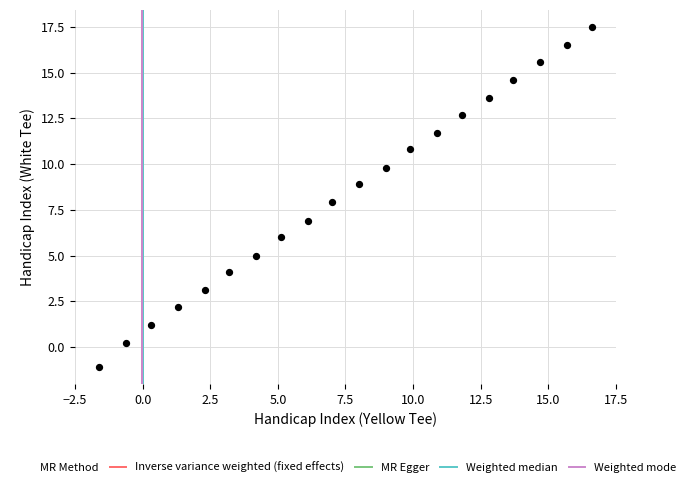

What is the range of X values (max minus min)?

18.2